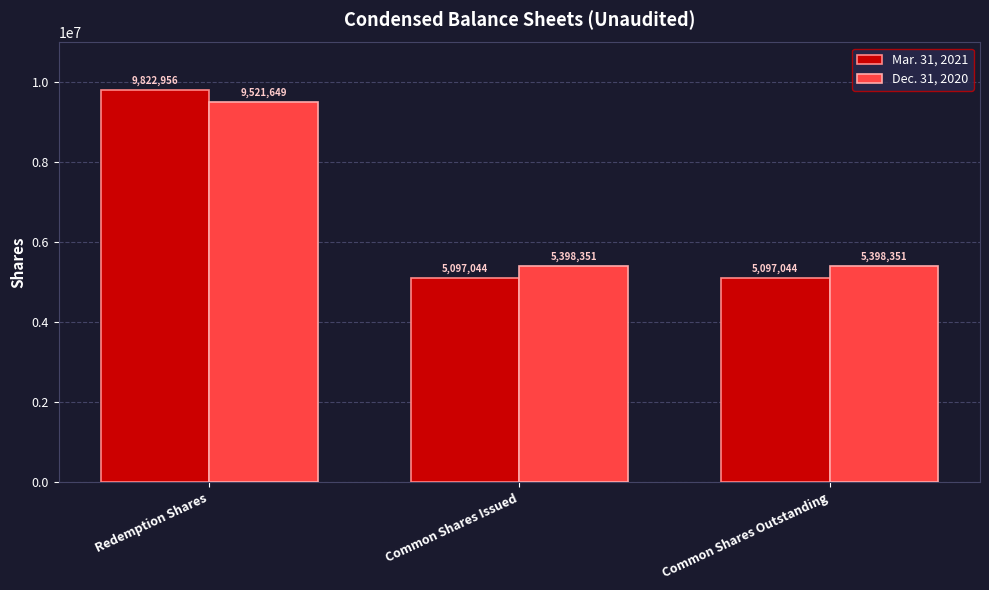

At Common Shares Outstanding, list the series in order from smallest to largest.

Mar. 31, 2021, Dec. 31, 2020